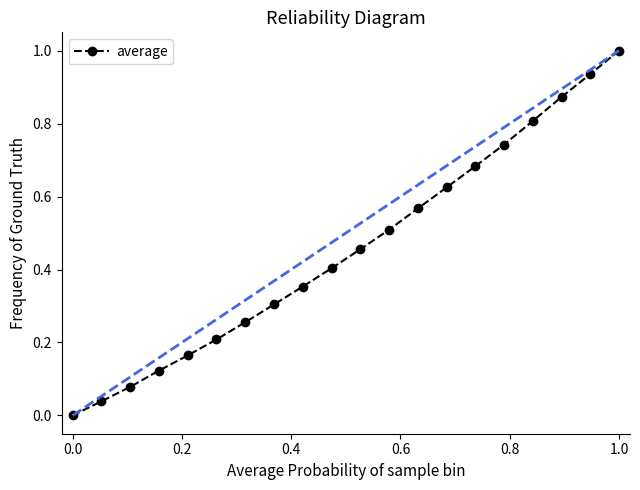

How many lines are shown in the chart?

1